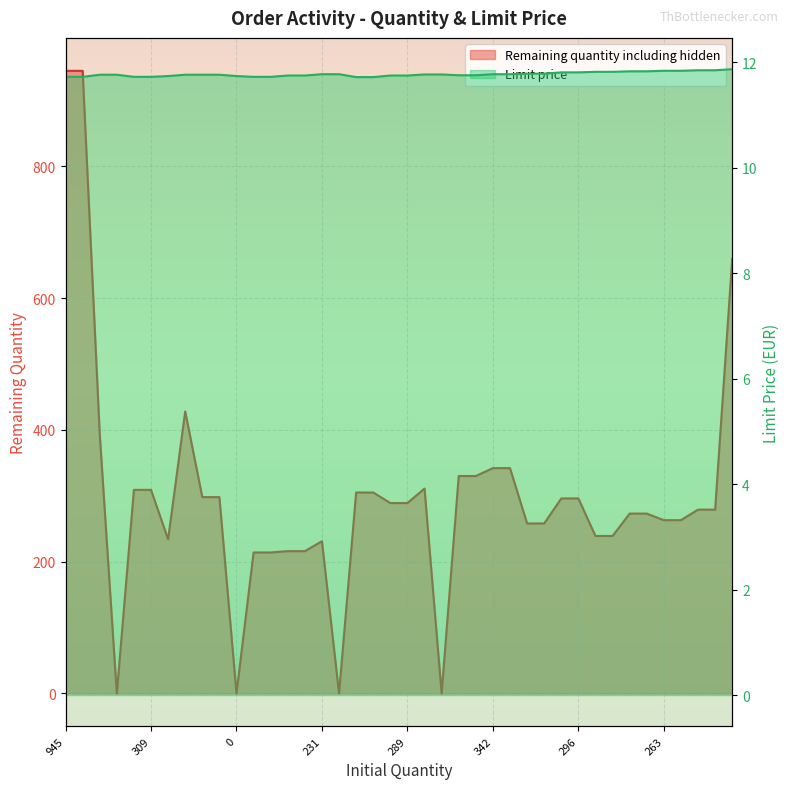

How many Limit price values are between 11 and 12?

40